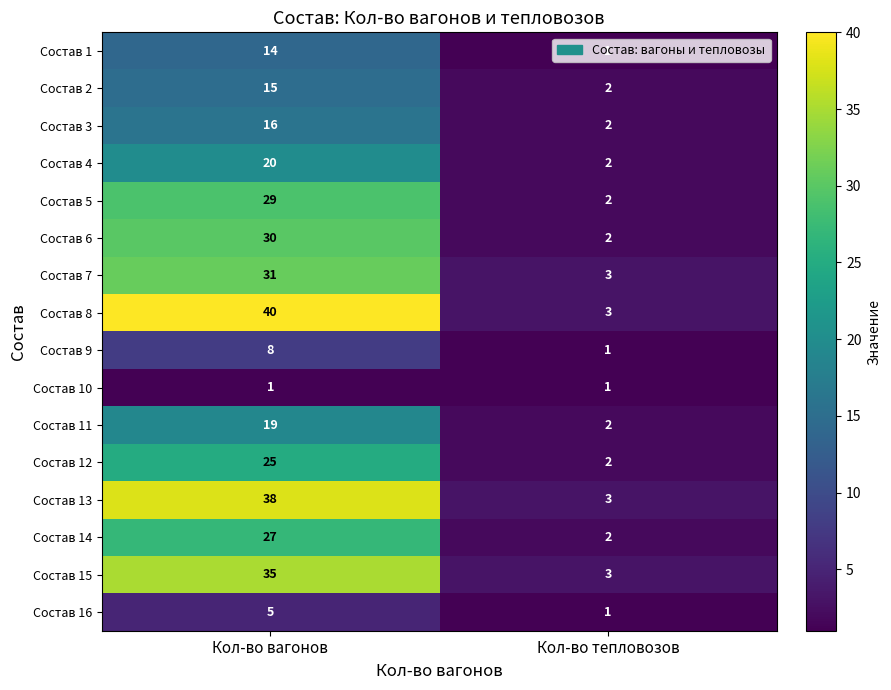

What value does the Состав 7 series have at Кол-во вагонов, to the nearest 10?

30